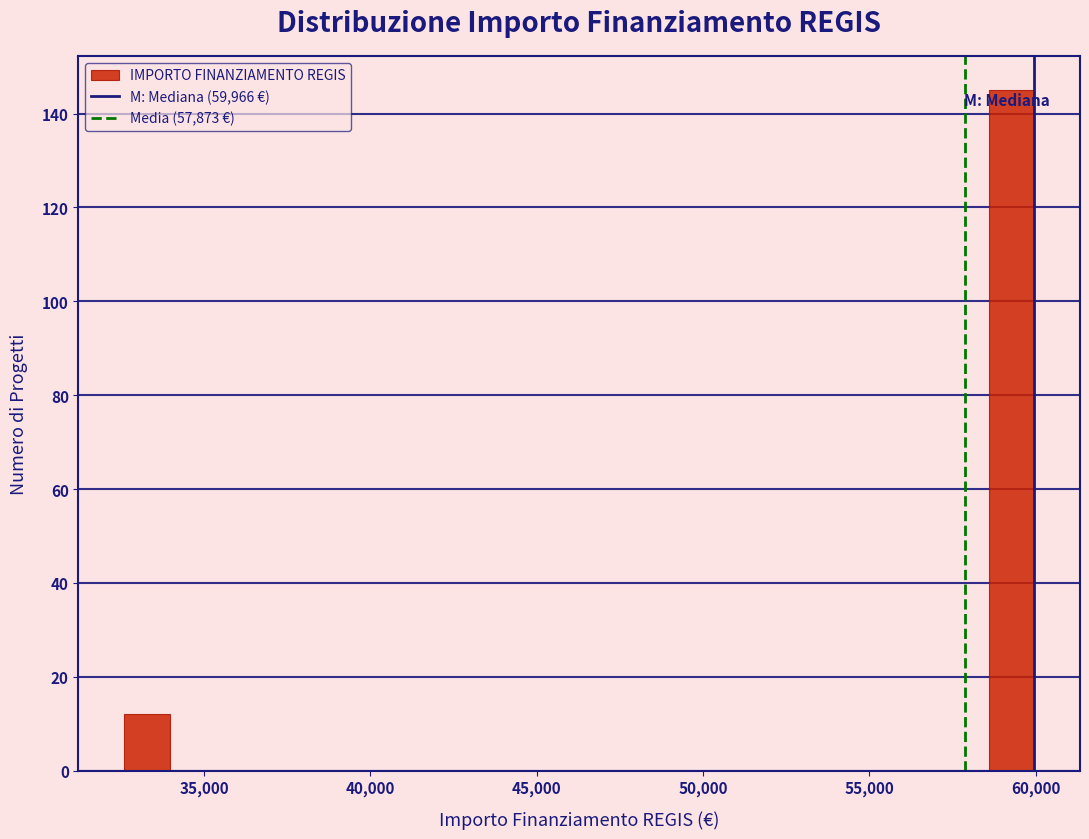

Read against the x-axis, roughly where is the centre of the tallest bar?

59500